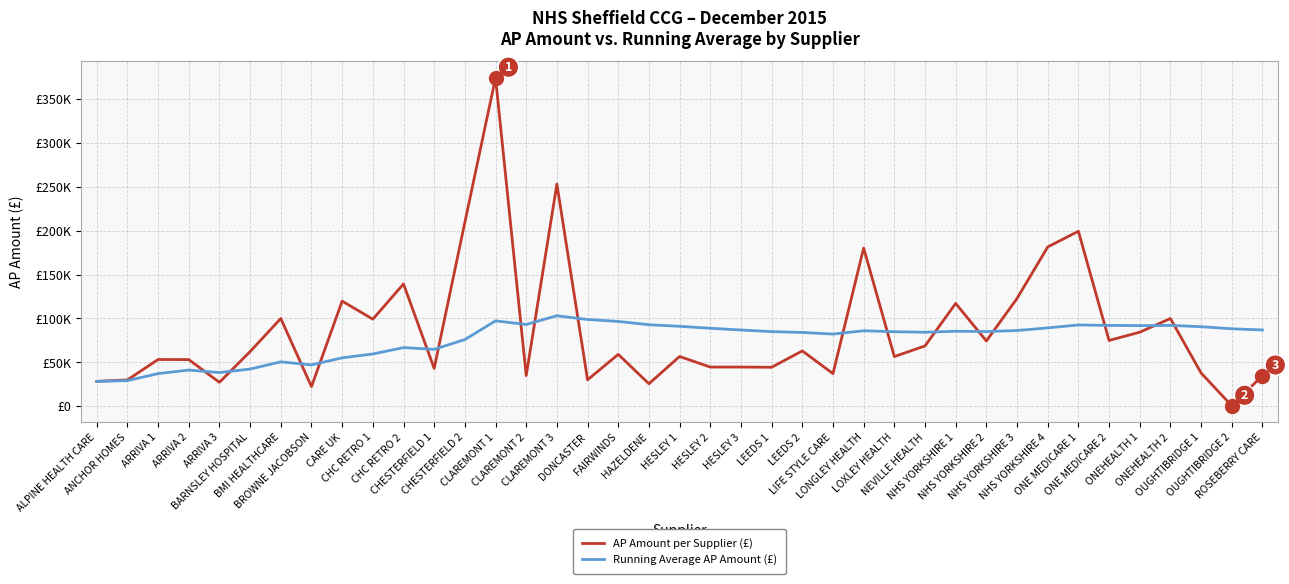

At which category does the chart reach its peak across all series?

CLAREMONT 1